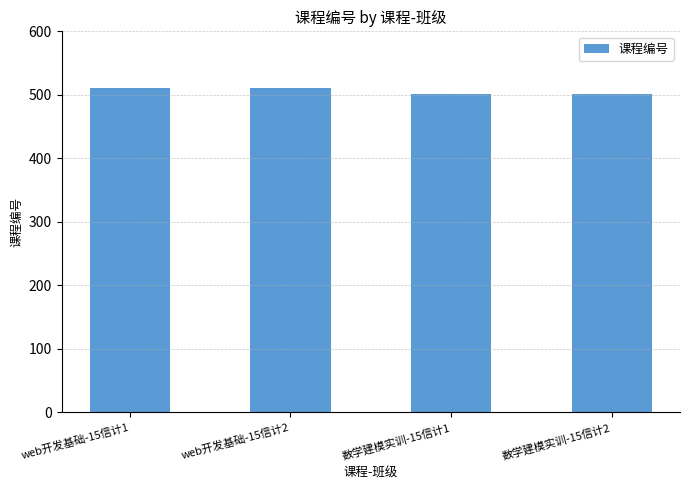

How many bars are there in total?

4